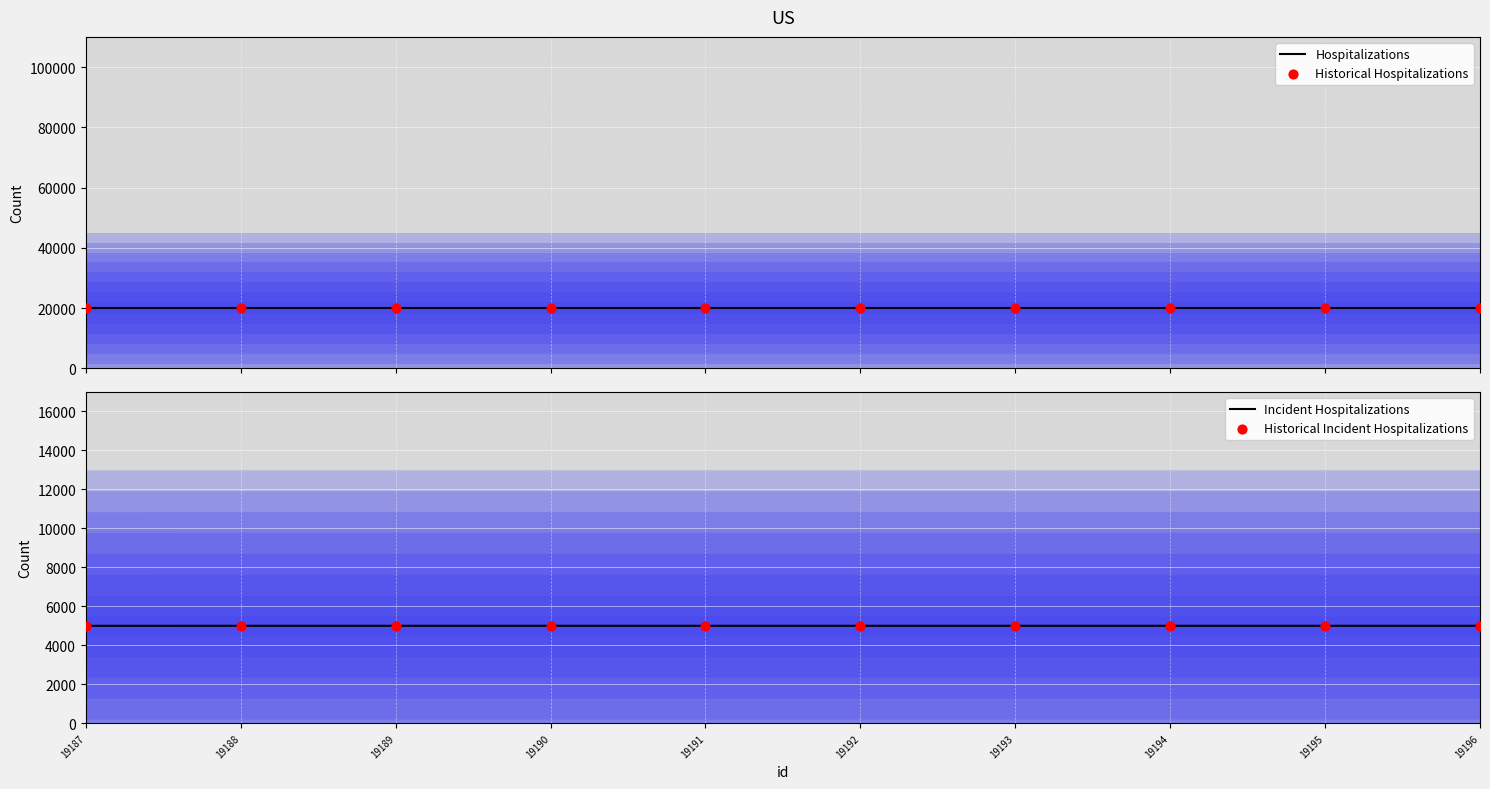

What is the total value across all series at 19195?

50002